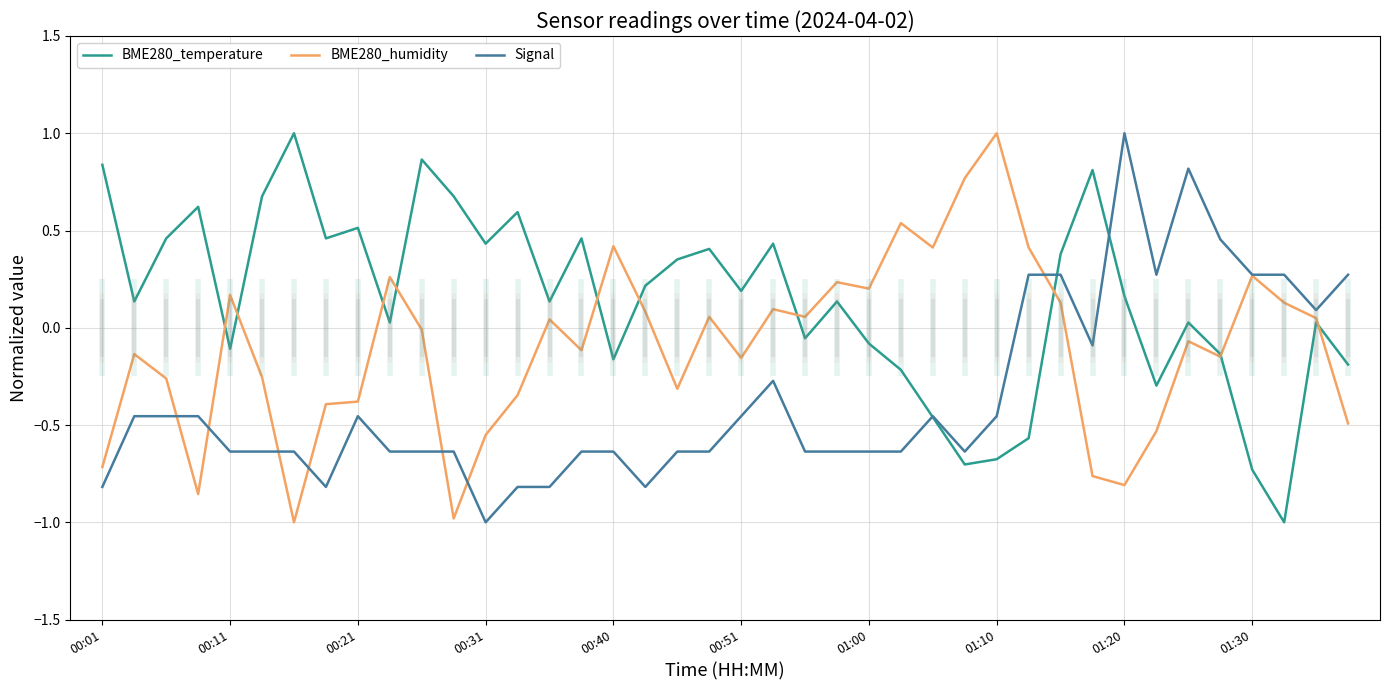

Where does the BME280_temperature series first go above 0?

00:01